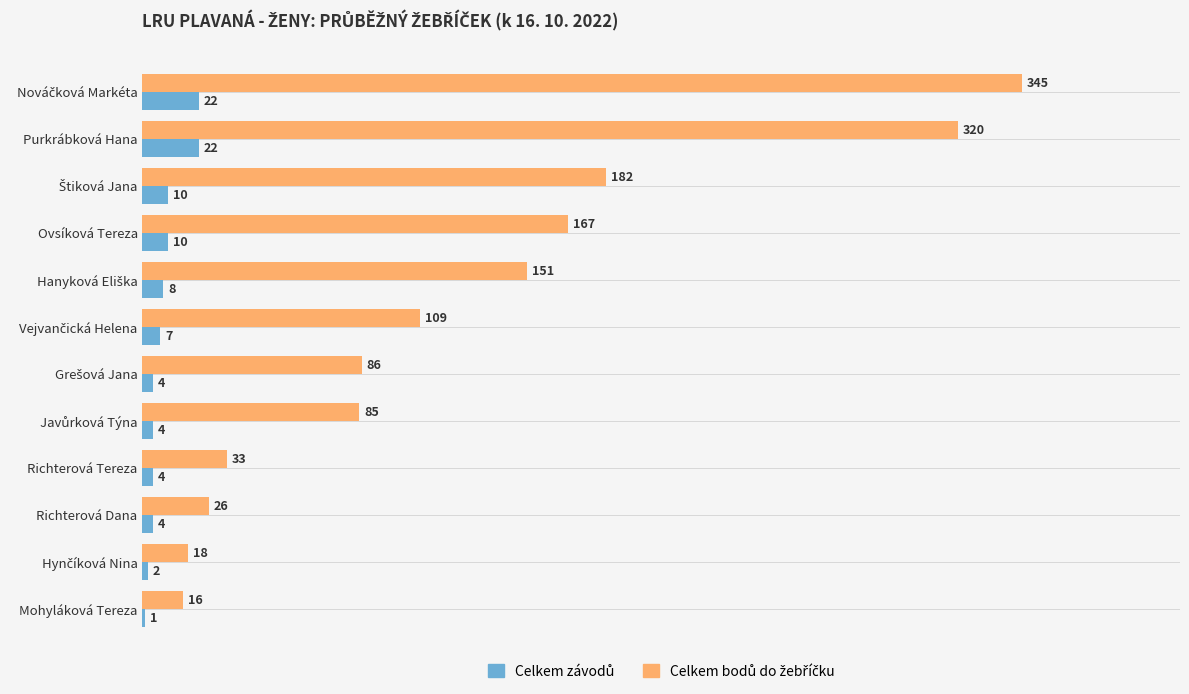

What is the total value across all series at Mohyláková Tereza?

17